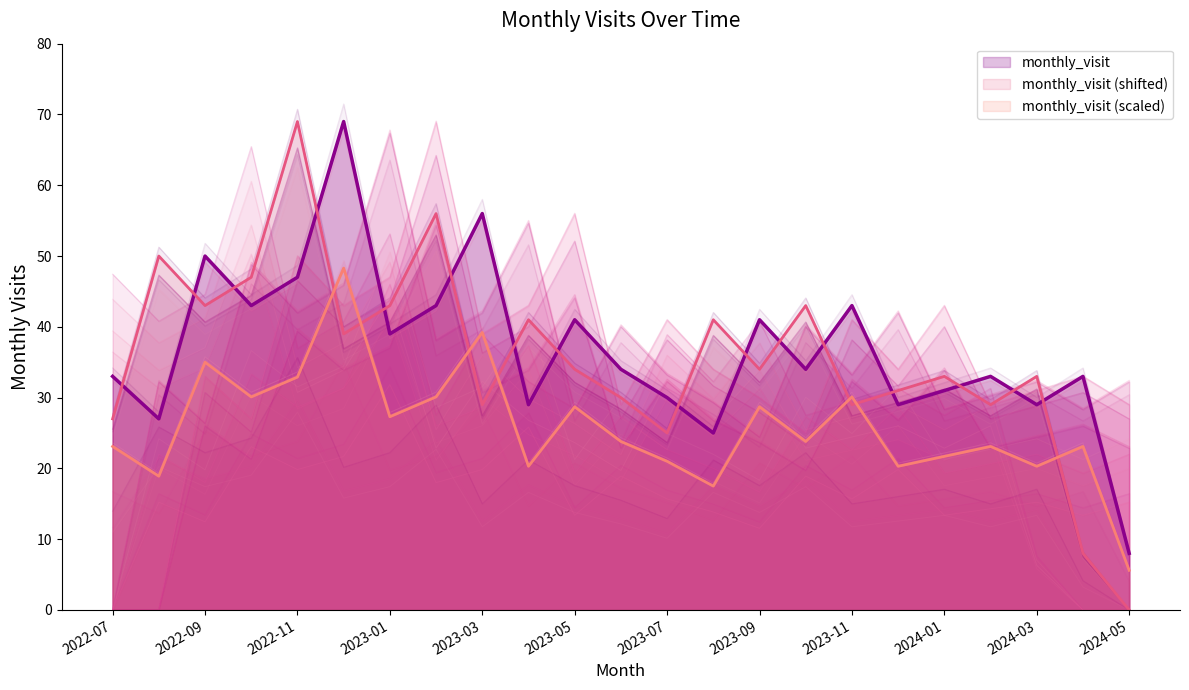

True or false: the data shows 23.0 at 2022-07.

False